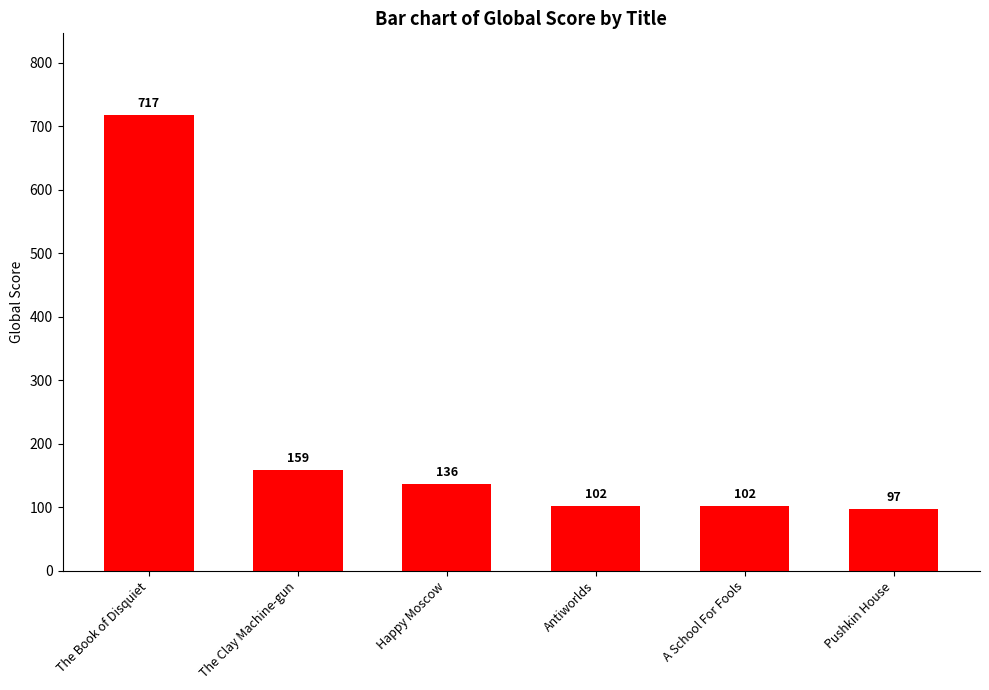

Which label corresponds to the largest value in the chart?

The Book of Disquiet